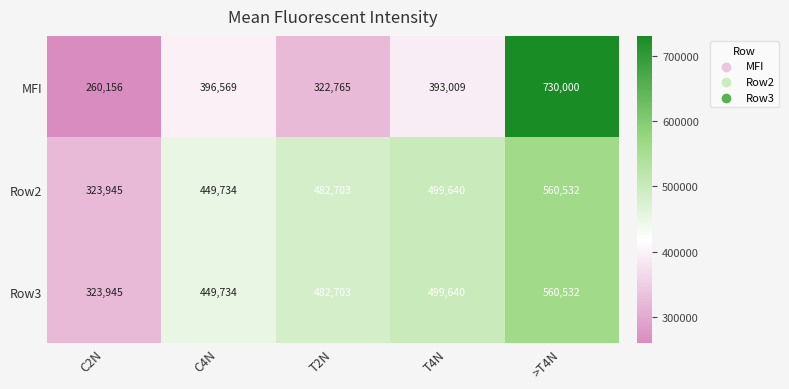

Which series has the widest spread of values?

MFI